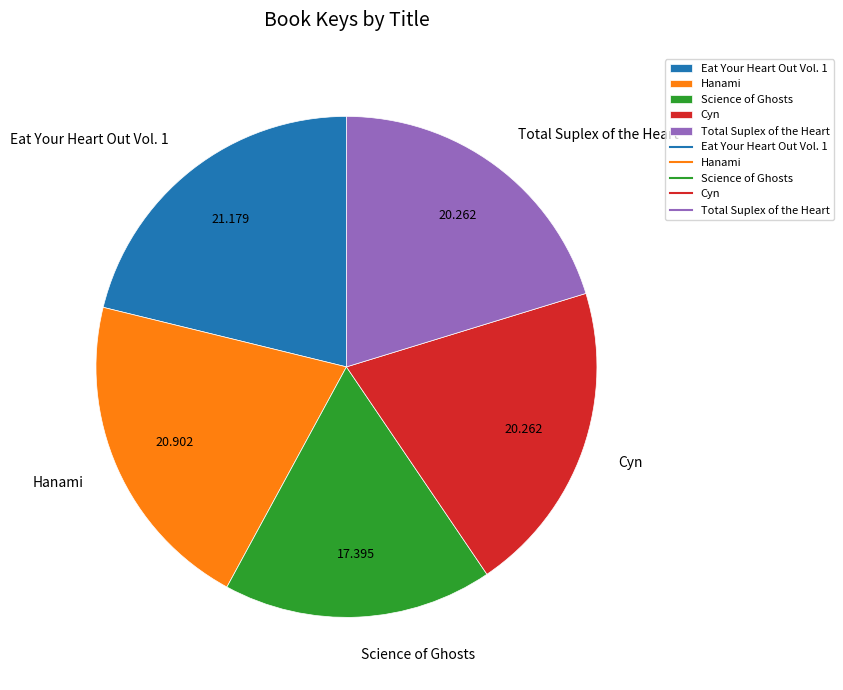

The Eat Your Heart Out Vol. 1 slice represents 12% of the pie. True or false?

False